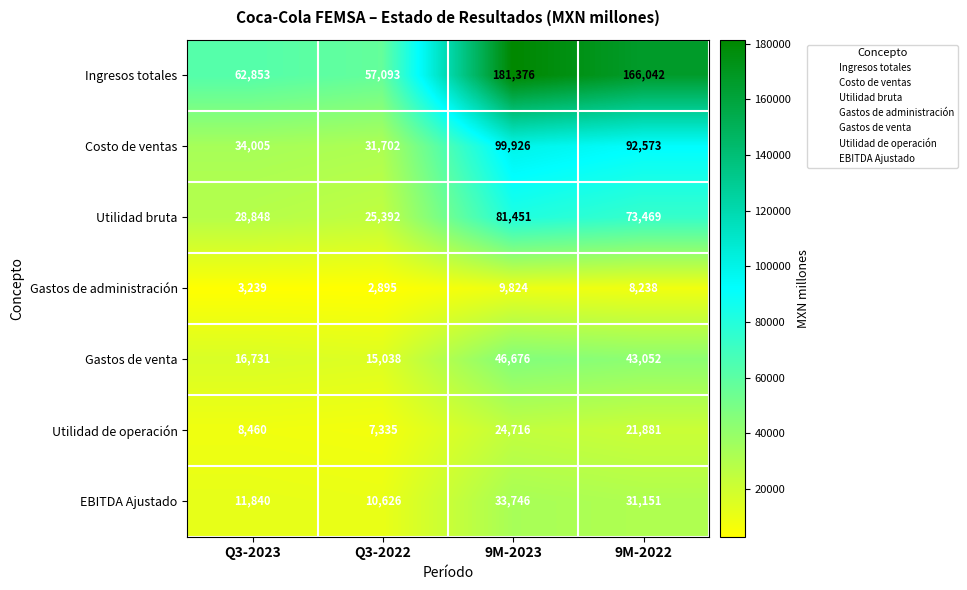

What is the sum of all Costo de ventas values?

258206